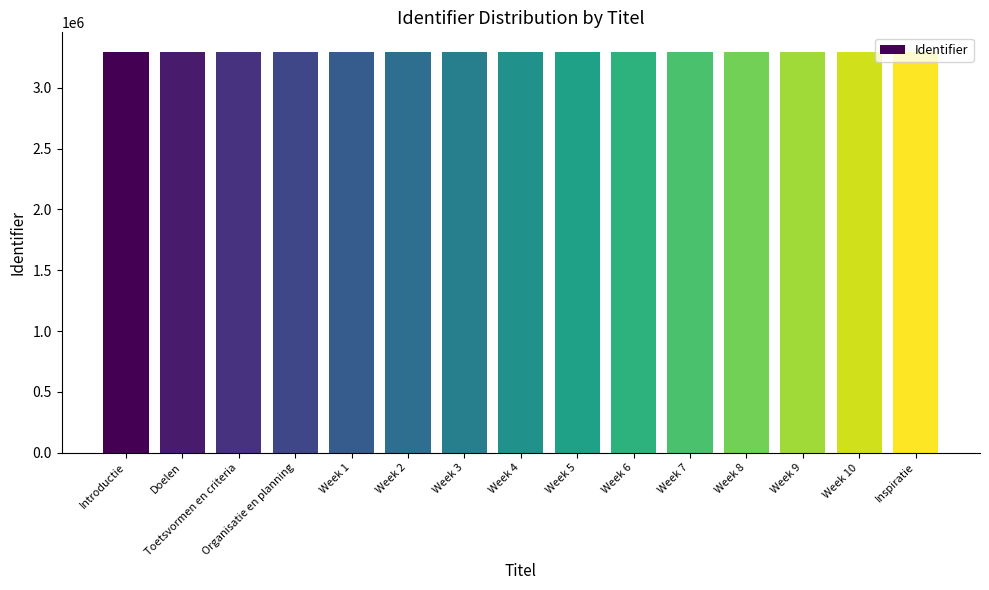

How many bars are there in total?

15